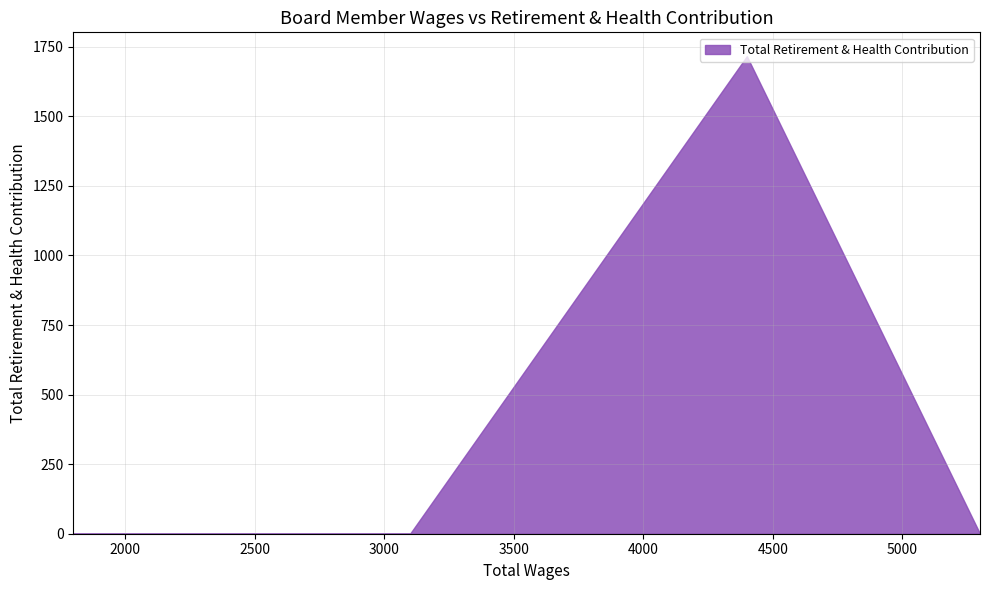

Rank the categories by value from lowest to highest.

5300.0, 3100.0, 2500.0, 1800.0, 4400.0